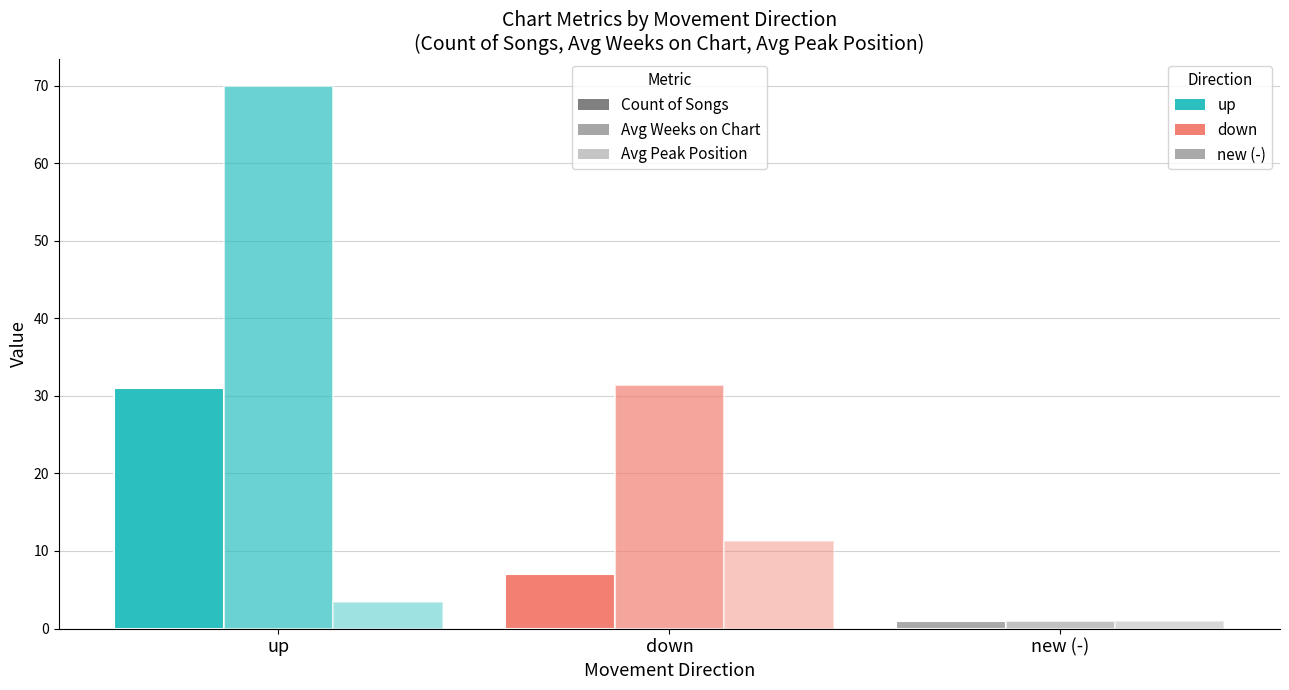

How many values in the Count of Songs series are below 7?

1